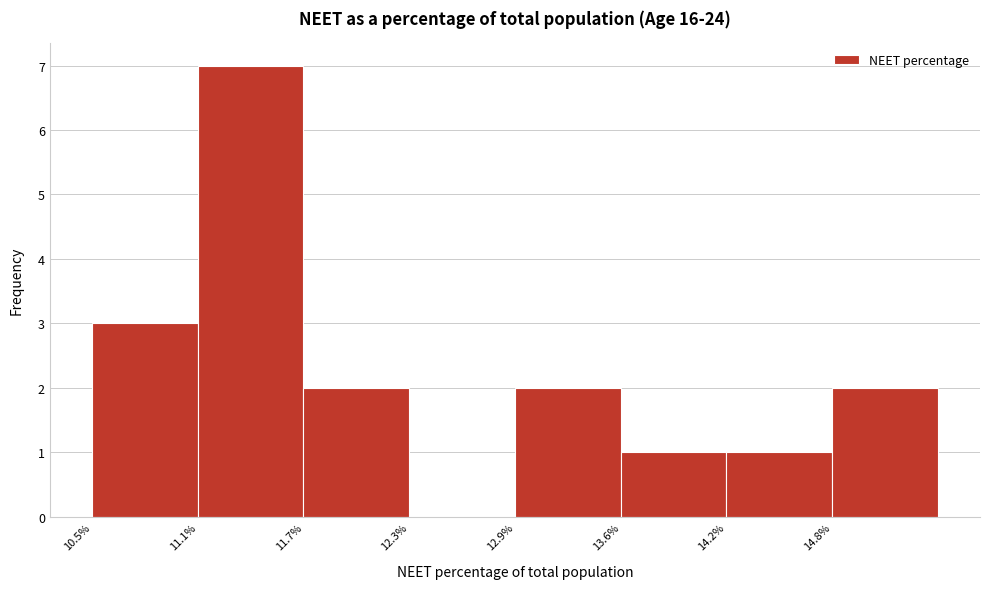

Reading left to right, list every bar in this chart as the range it spans on the x-axis followed by its height. Neither the bar edges nor the heights are printed on the chart, so give them approximately, as read against the axes.

10.5 to 11.1: 3
11.1 to 11.7: 7
11.7 to 12.3: 2
12.3 to 13.0: 0
13.0 to 13.6: 2
13.6 to 14.2: 1
14.2 to 14.8: 1
14.8 to 15.4: 2